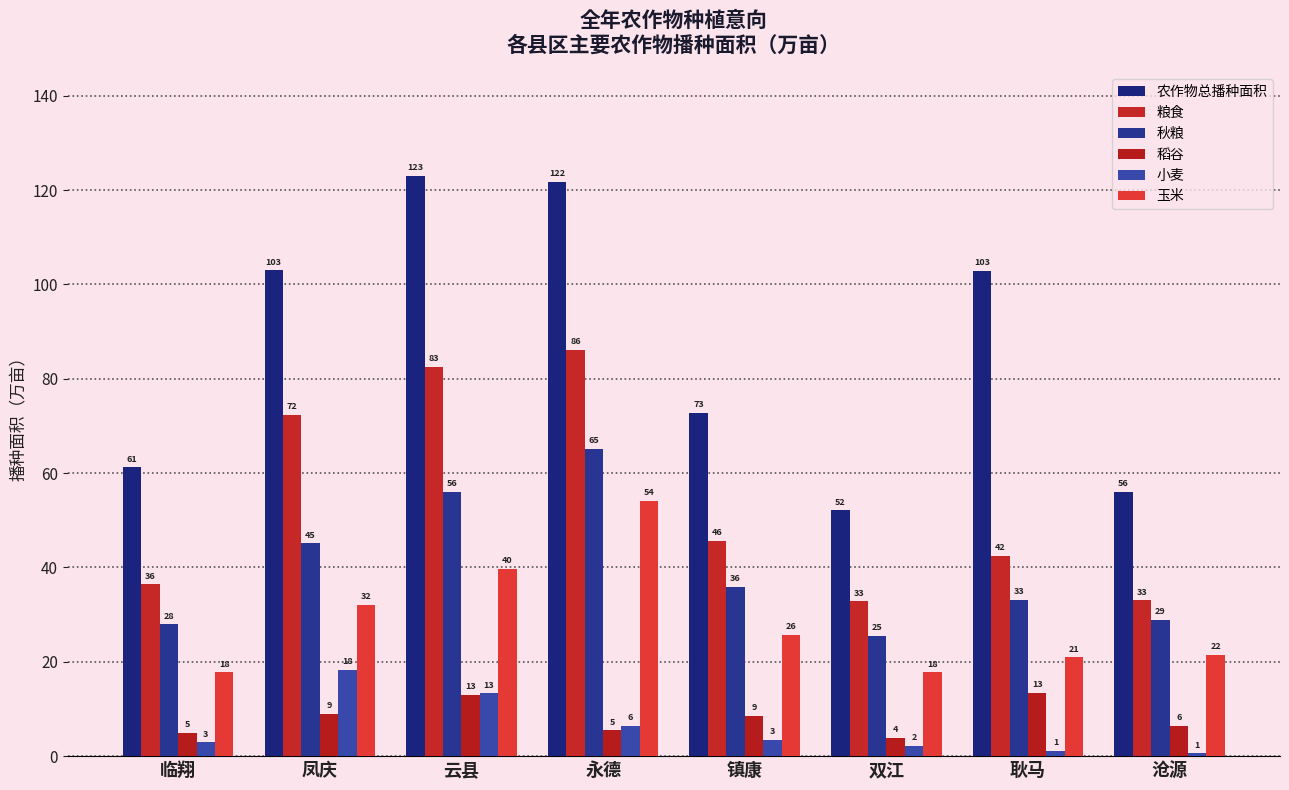

What is the label of the 1st bar from the right?

沧源